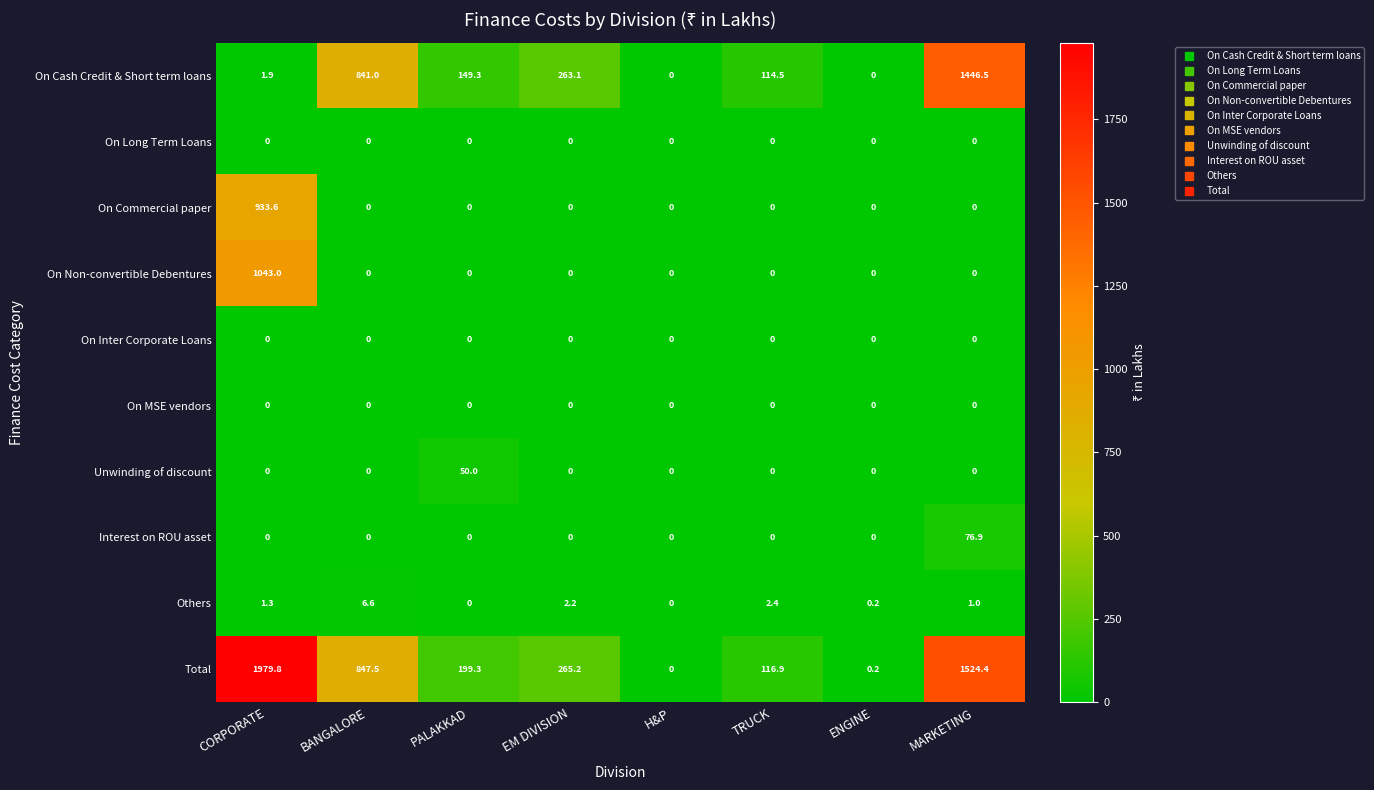

Which series has the largest total across all categories?

Total